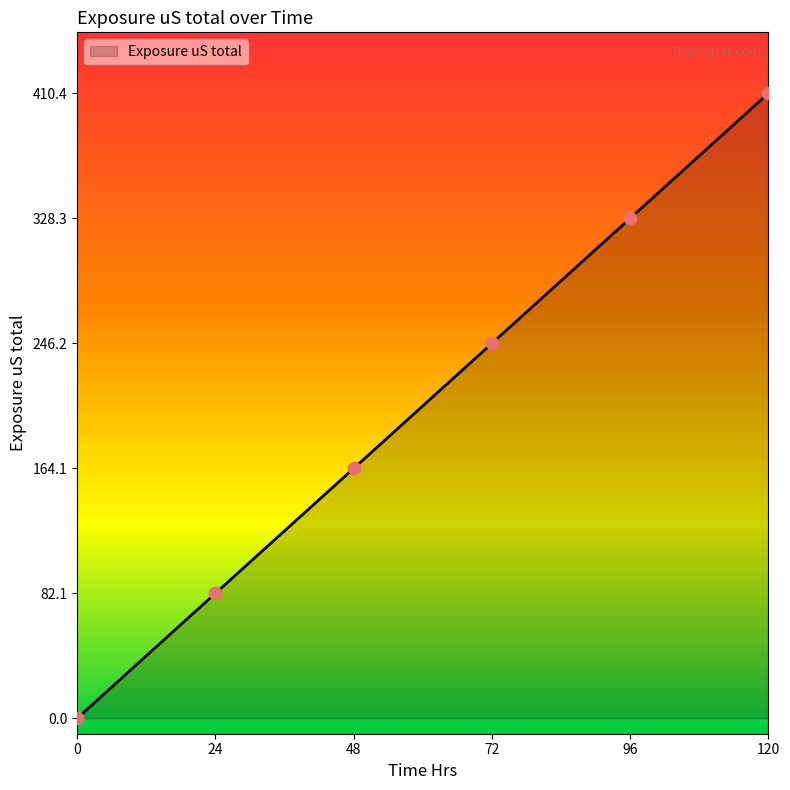

Approximately how many times larger is the value at 24 compared to 72?

0.3